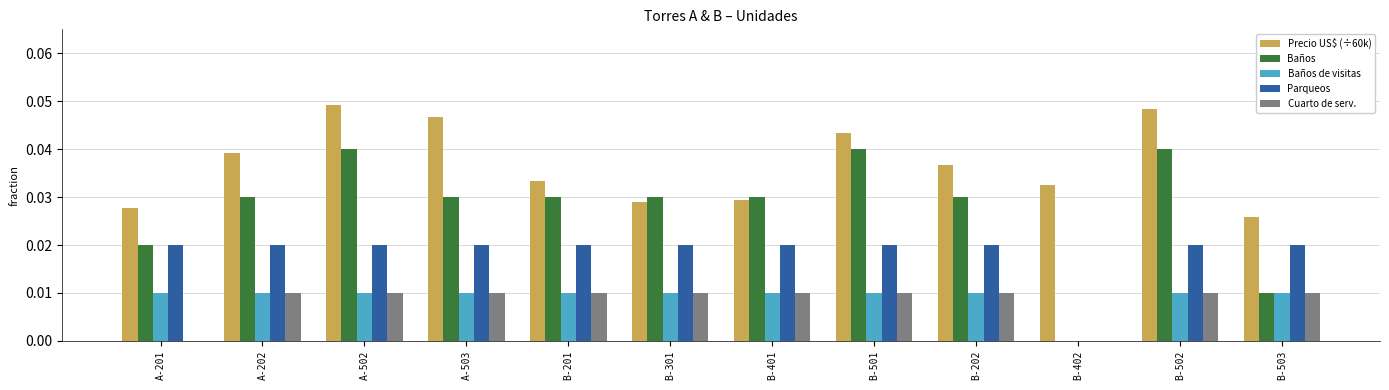

What is the approximate value of Baños de visitas at A-202?

1.0